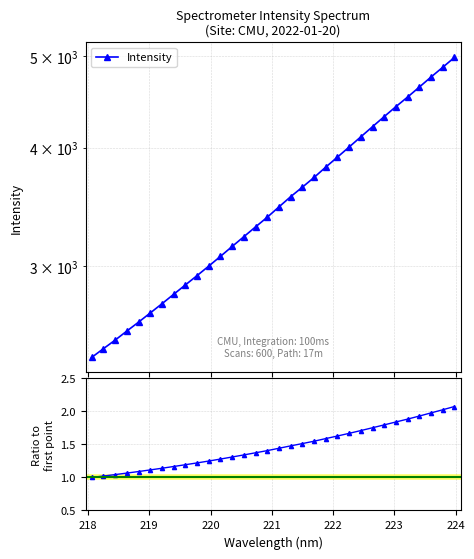

What is the value of the 29th point from the left?

4636.4